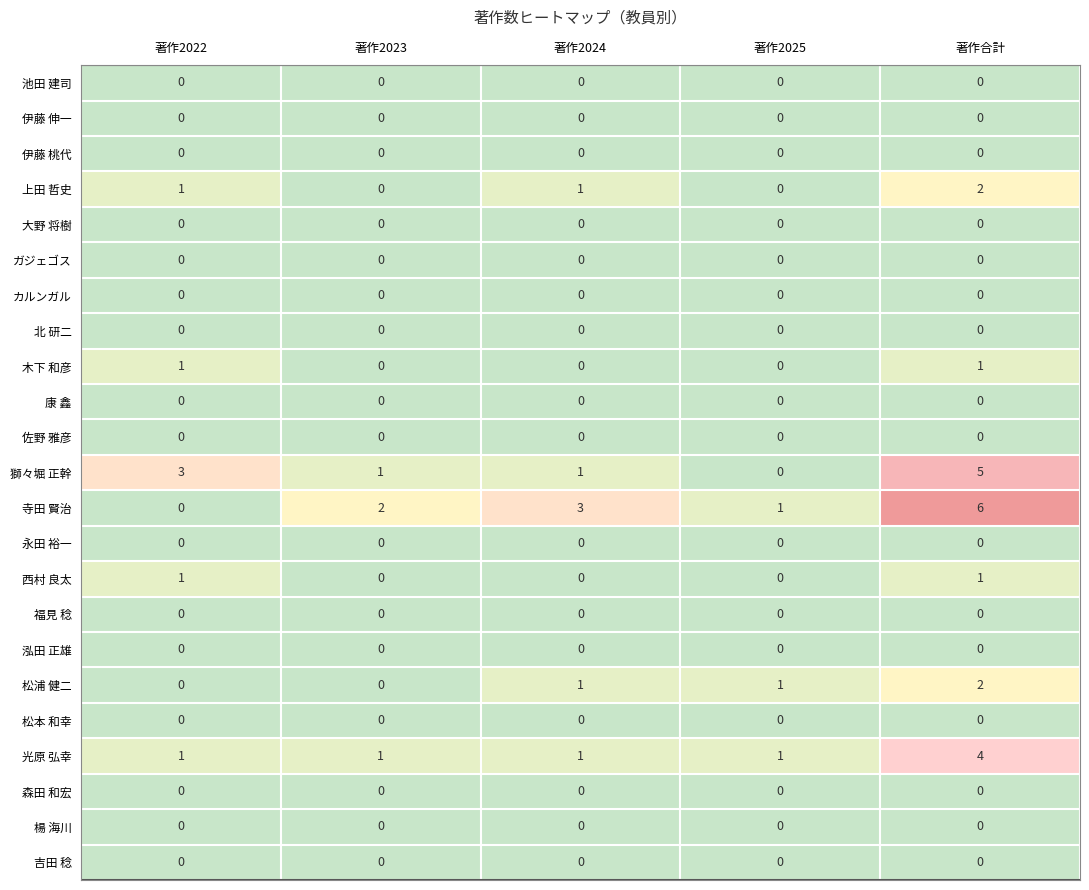

The value of 木下 和彦 at 著作2023 is 1. True or false?

False